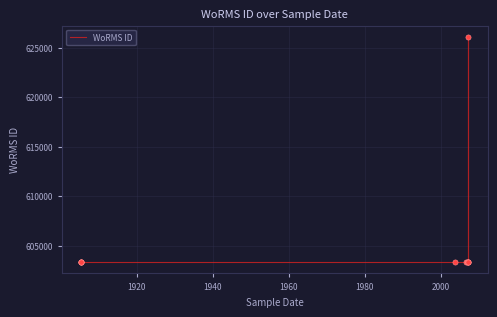

Approximately how many times larger is the value at 1920 compared to 1940?

1.0